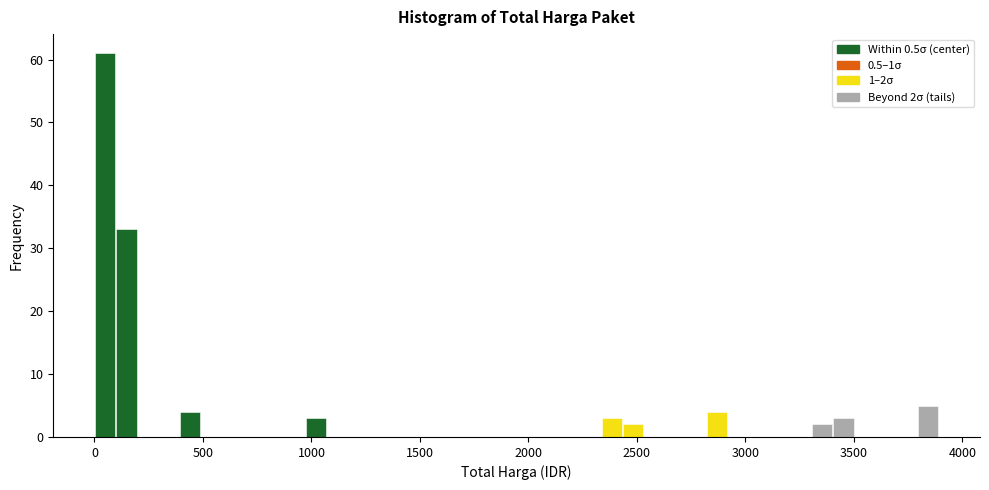

Read against the x-axis, roughly where is the centre of the tallest bar?

50